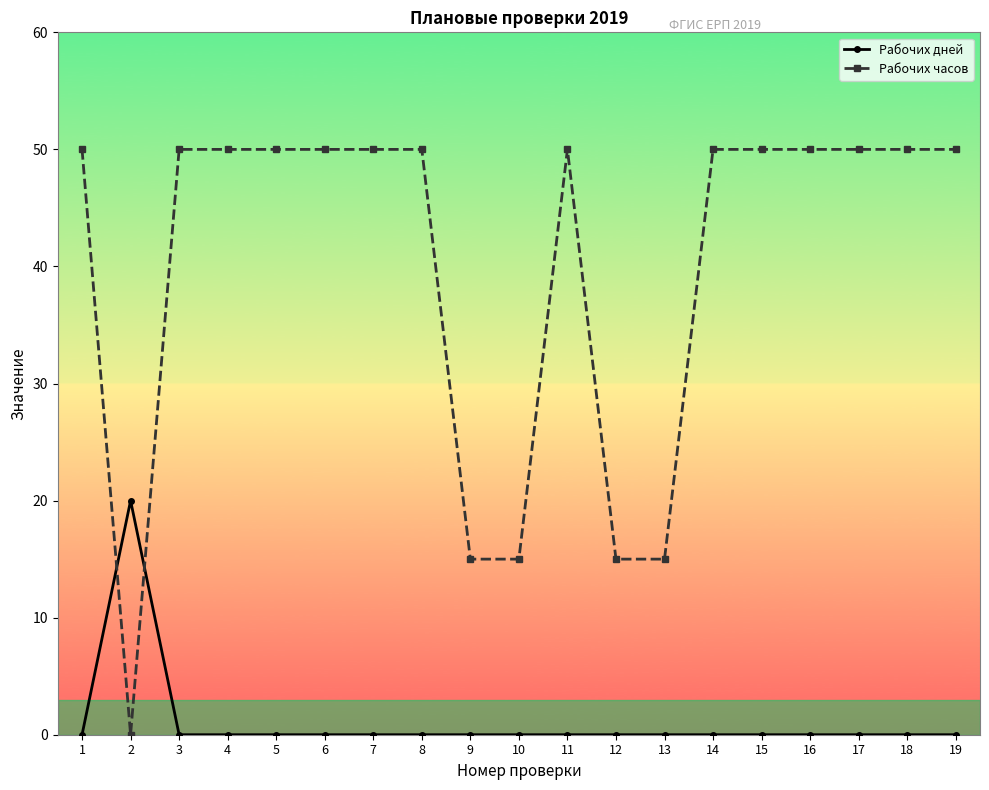

Which series has the largest total across all categories?

Рабочих часов